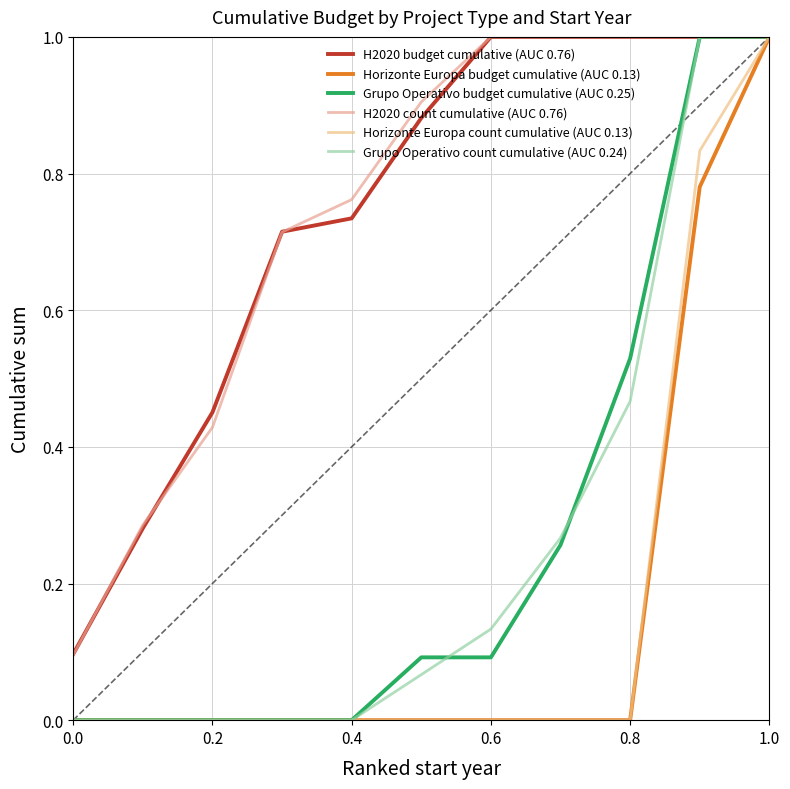

How many lines are shown in the chart?

6